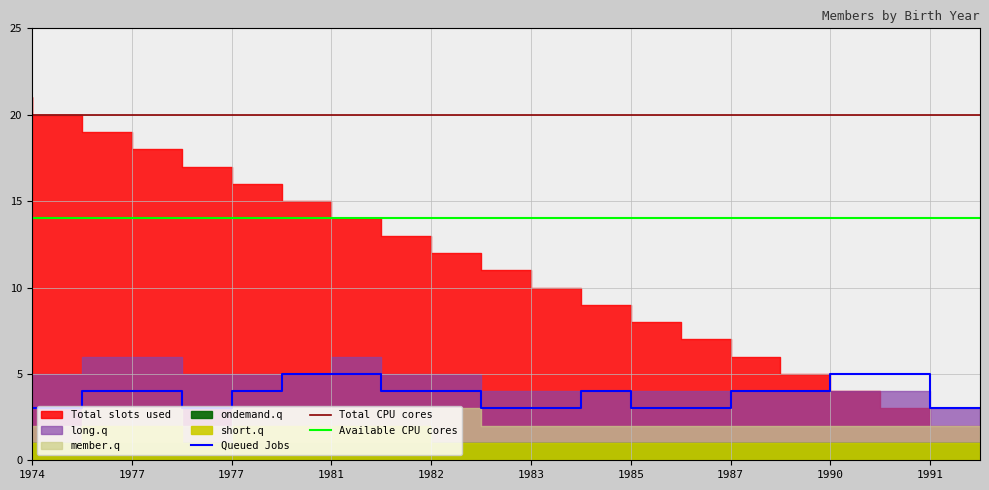

Does the chart display data point markers on the line(s)?

No